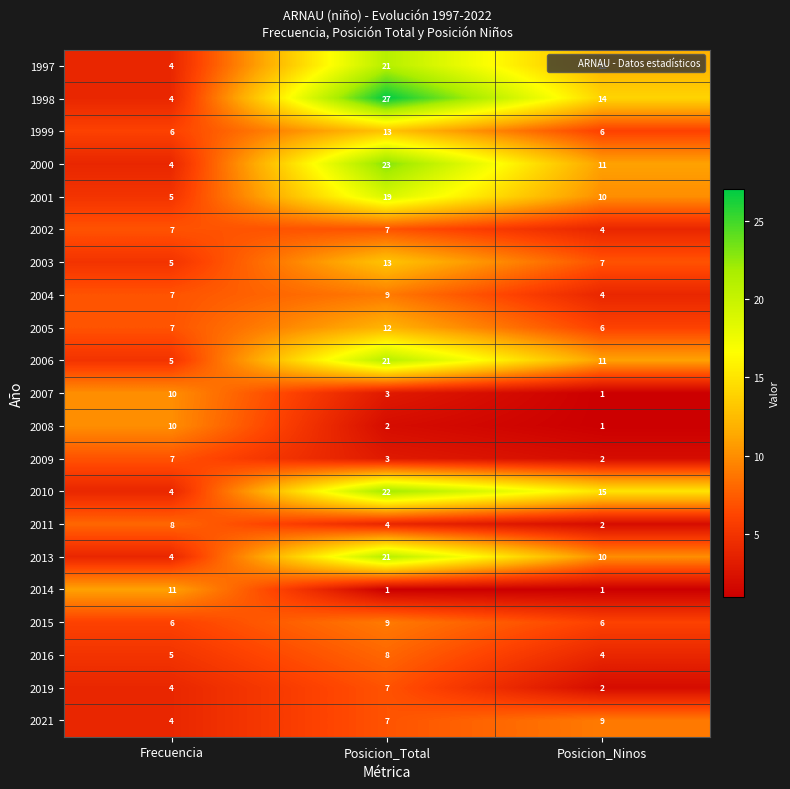

What is the difference between the maximum and minimum values in the 1997 series?

17